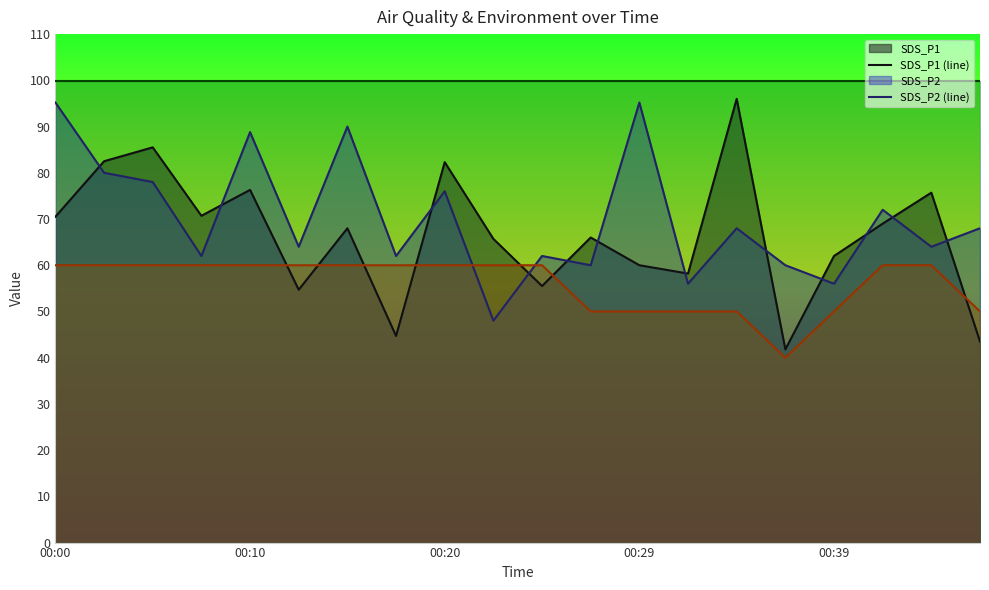

What is the total value across all series at 00:20?

318.2